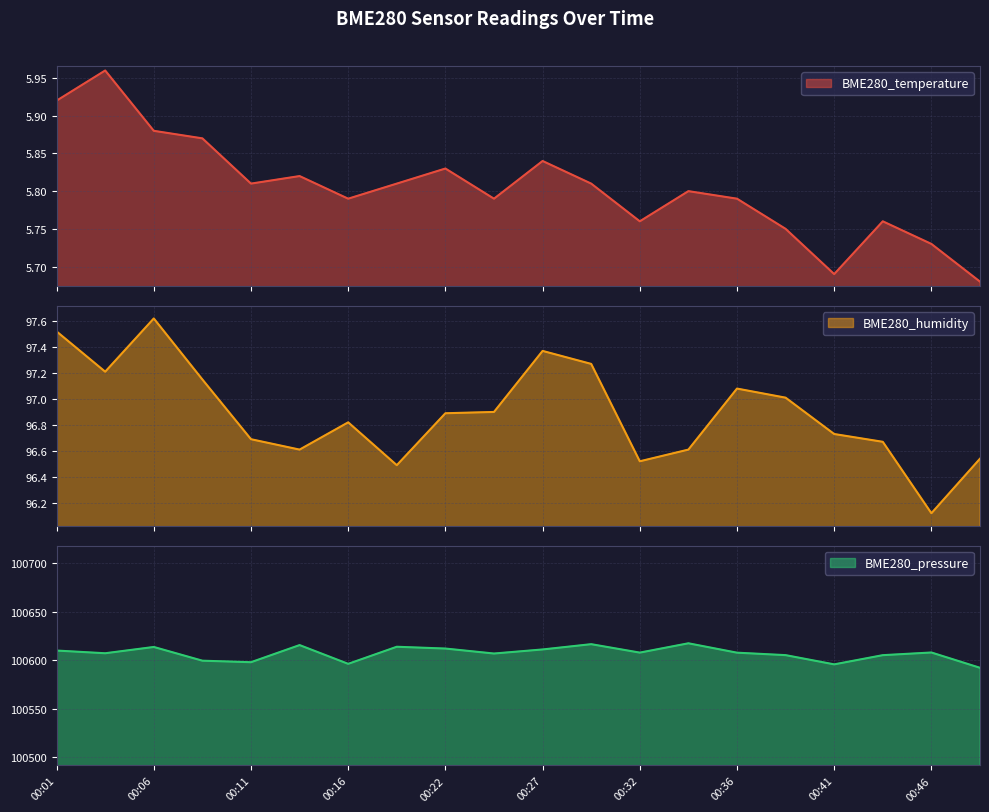

True or false: BME280_pressure and BME280_temperature intersect in this chart.

False